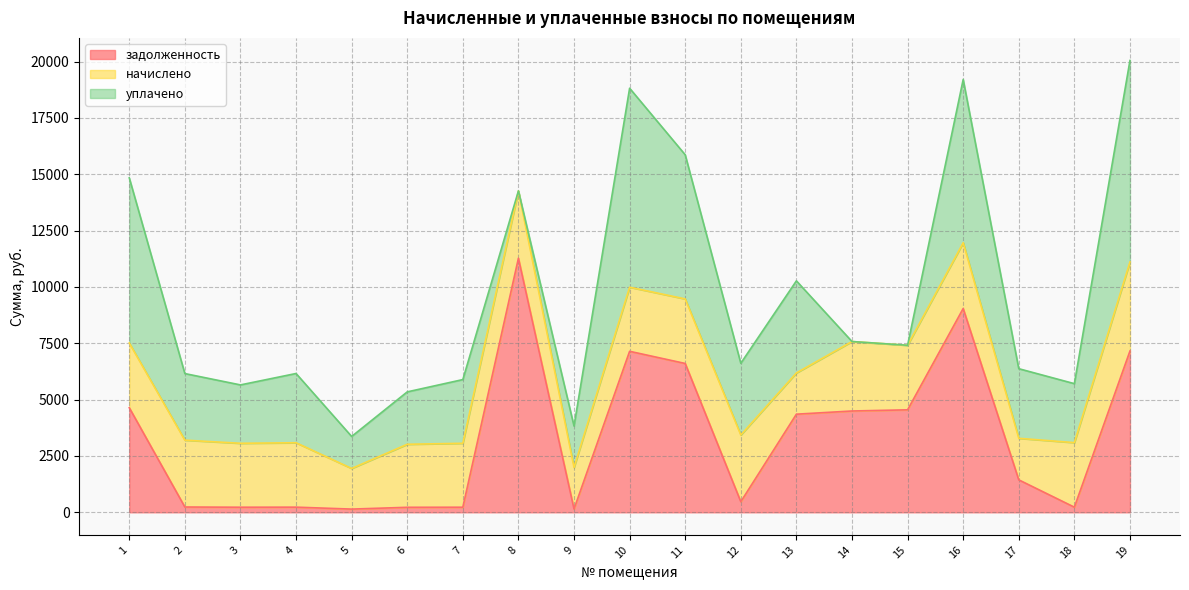

Between 4 and 12, which series saw the biggest shift?

задолженность